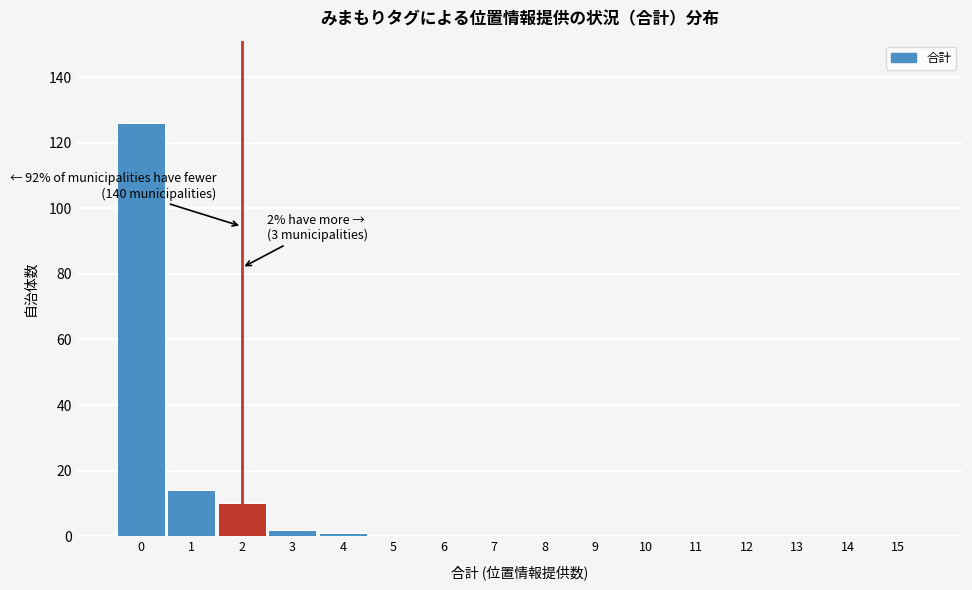

Reading right to left, list all the values displayed in this chart.

15=0	14=0	13=0	12=0	11=0	10=0	9=0	8=0	7=0	6=0	5=0	4=1	3=2	2=10	1=14	0=126